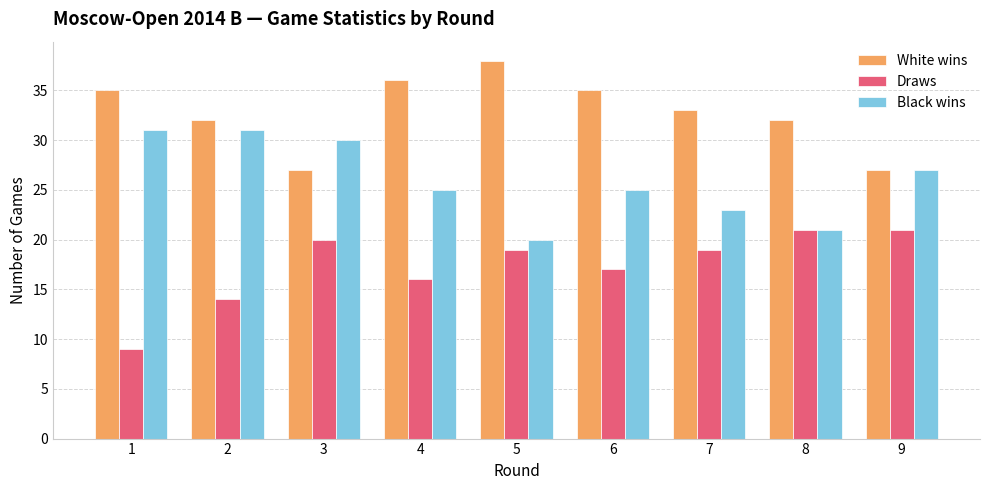

What is the value of the Draws bar at the 4th from the left?

16